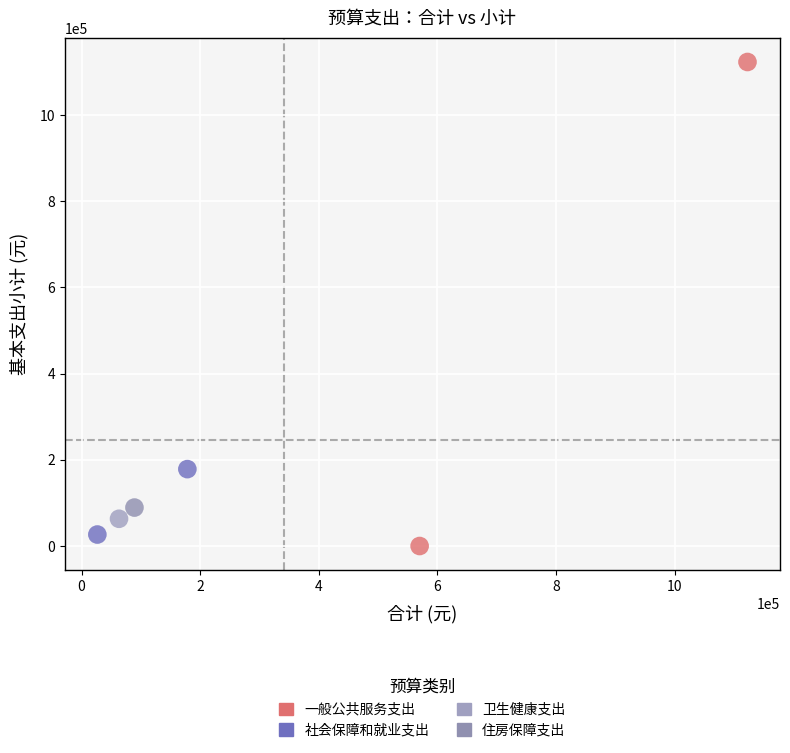

What are all the series names shown in the legend?

一般公共服务支出, 社会保障和就业支出, 卫生健康支出, 住房保障支出